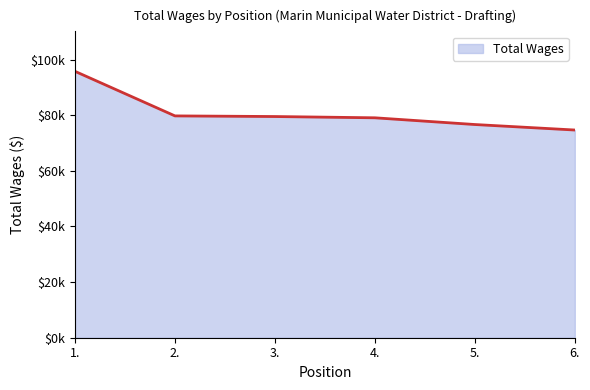

What is the difference between the second highest and minimum values?

5079